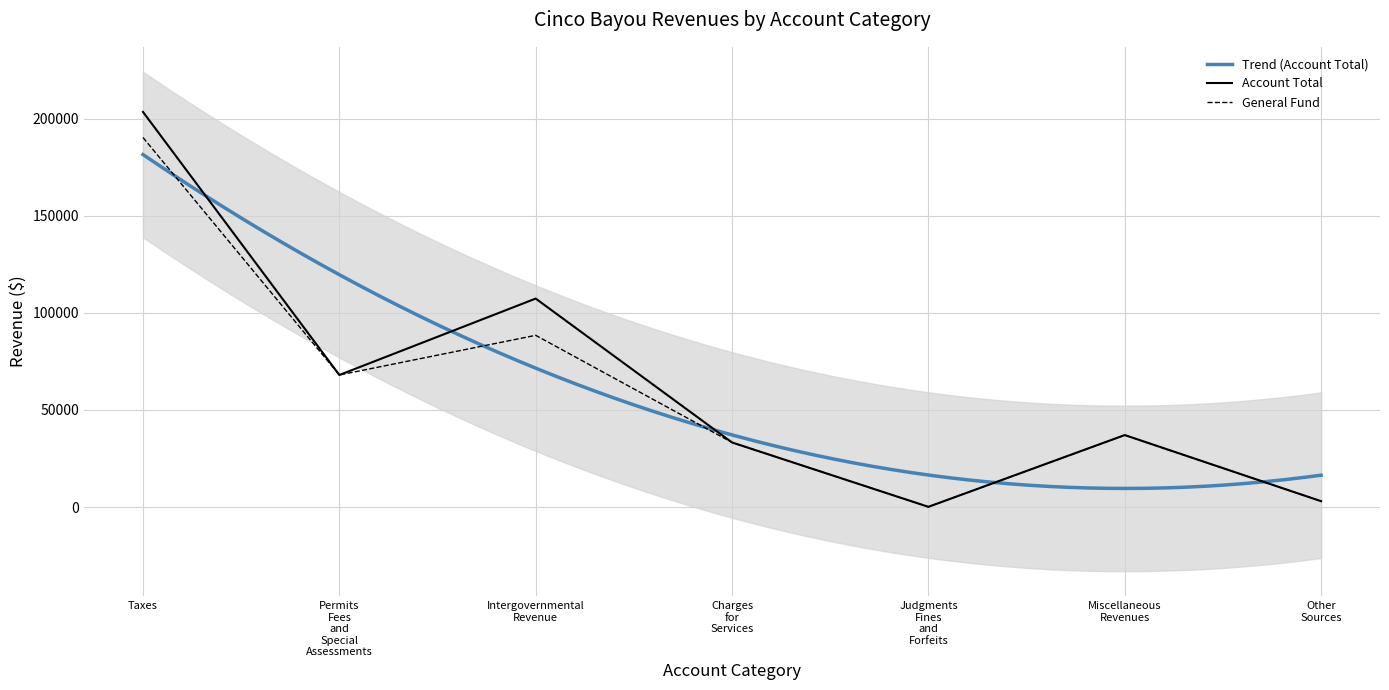

At which category does Account Total reach its first local valley?

Permits
Fees
and
Special
Assessments